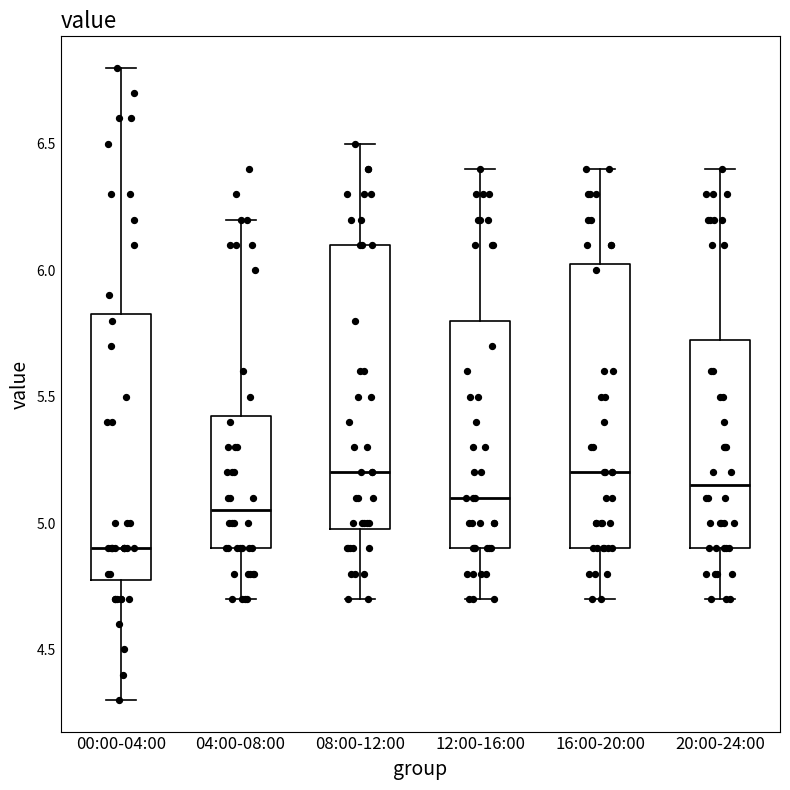

Reading left to right, read every box against the y-axis: the position of its median line, the range the box covers, and the ends of its whiskers. The values are not printed on the chart, so give them approximately, as read against the axis.

00:00-04:00: median 4.90, box 4.80 to 5.85, whiskers 4.30 to 6.80
04:00-08:00: median 5.05, box 4.90 to 5.45, whiskers 4.70 to 6.20
08:00-12:00: median 5.20, box 5.00 to 6.10, whiskers 4.70 to 6.50
12:00-16:00: median 5.10, box 4.90 to 5.80, whiskers 4.70 to 6.40
16:00-20:00: median 5.20, box 4.90 to 6.05, whiskers 4.70 to 6.40
20:00-24:00: median 5.15, box 4.90 to 5.75, whiskers 4.70 to 6.40